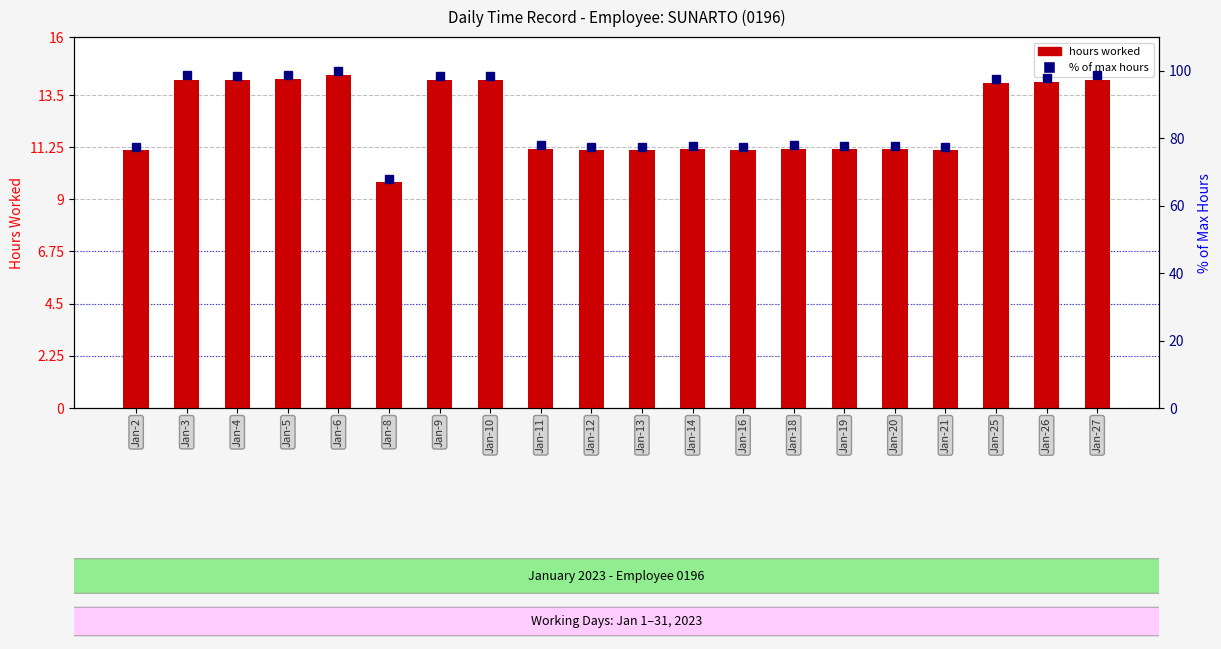

Rank the series by their average value, from lowest to highest.

hours worked, % of max hours